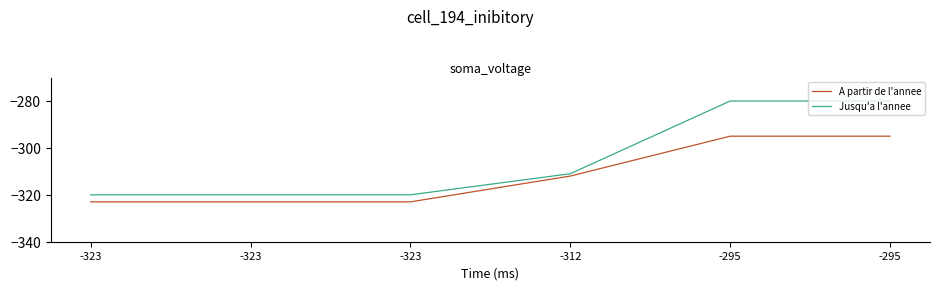

How many lines are shown in the chart?

2